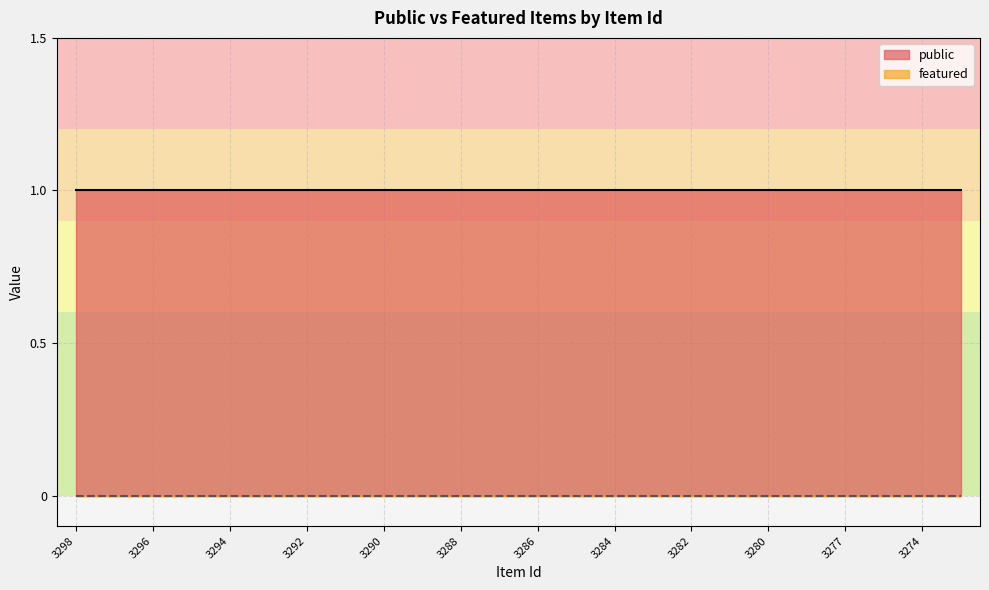

The value of public at 3297 is 1. True or false?

False